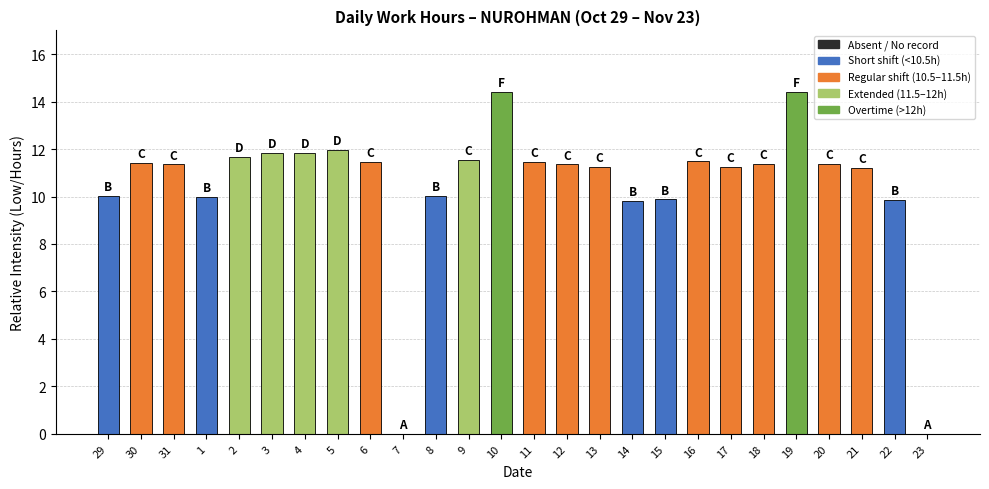

Count the number of data series in this chart.

1